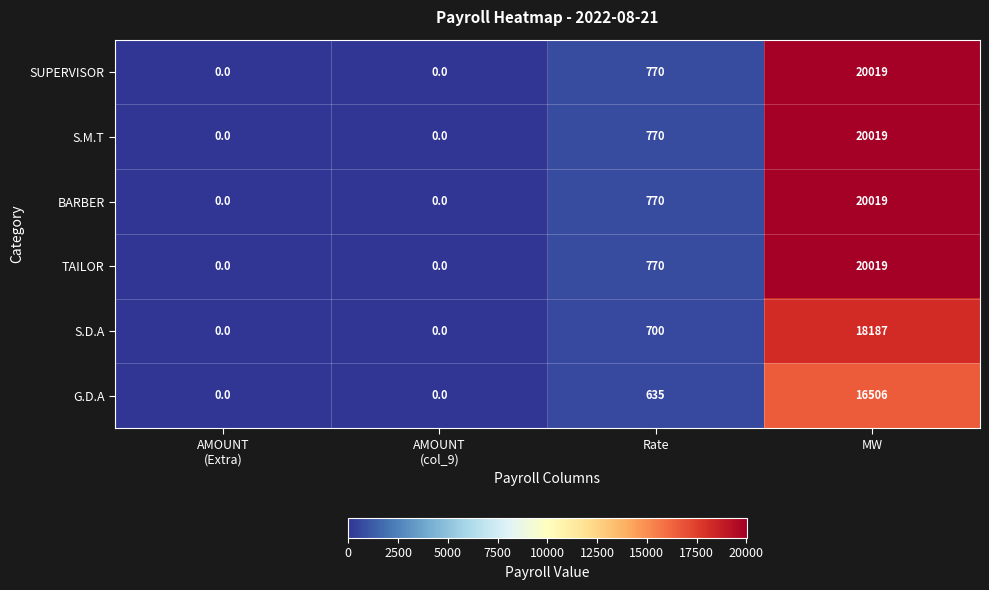

What is the sum of all S.M.T values?

20789